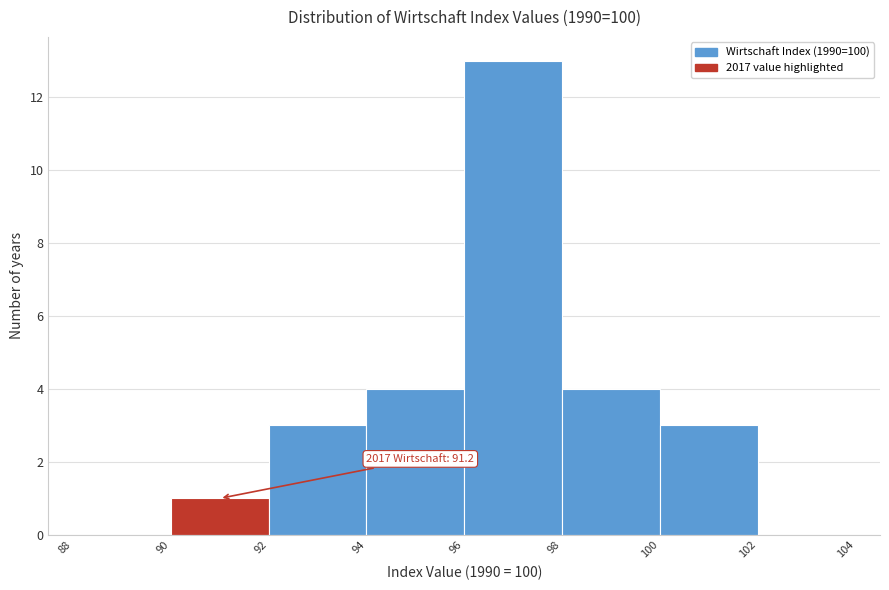

Which range on the x-axis has the tallest bar?

96 to 98